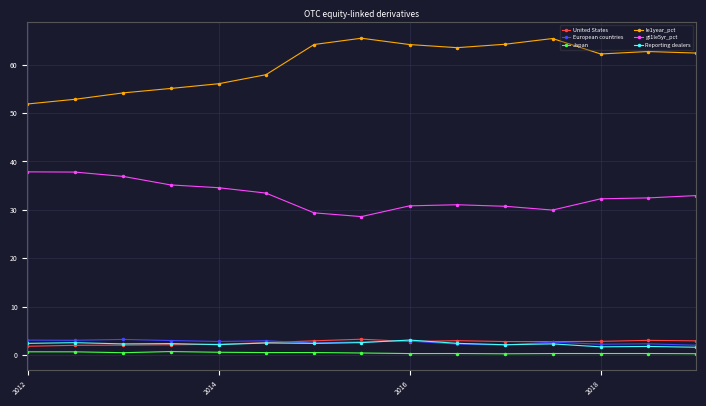

What is the value of the le1year_pct point at the 13th from the left?

62.2